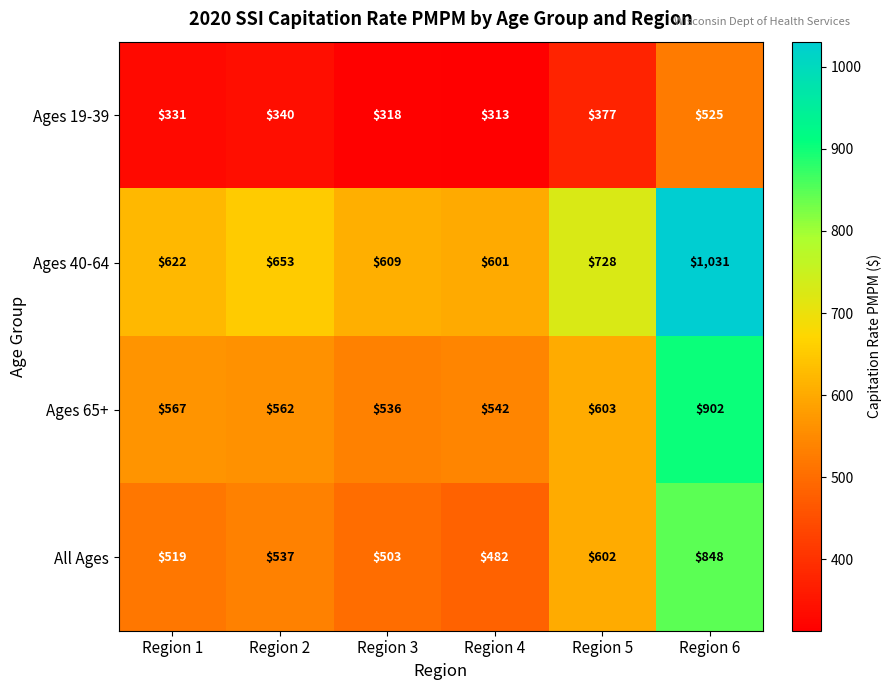

What is the difference between the highest and lowest values at Region 5?

351